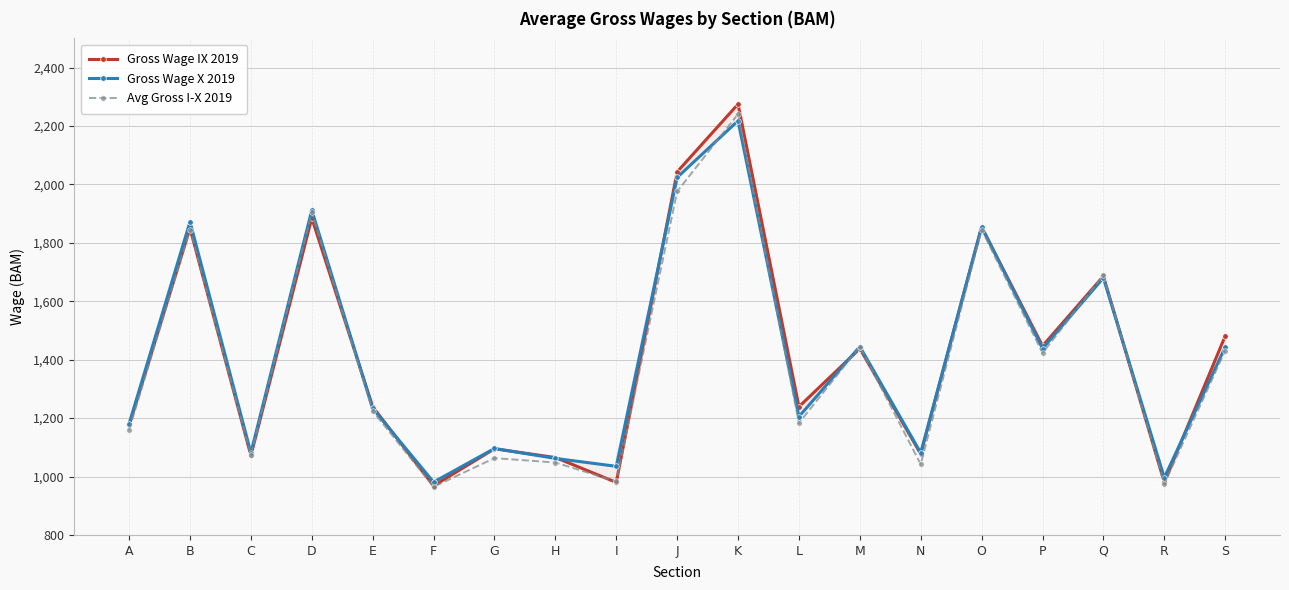

How many data points in Avg Gross I-X 2019 are less than 1224?

9